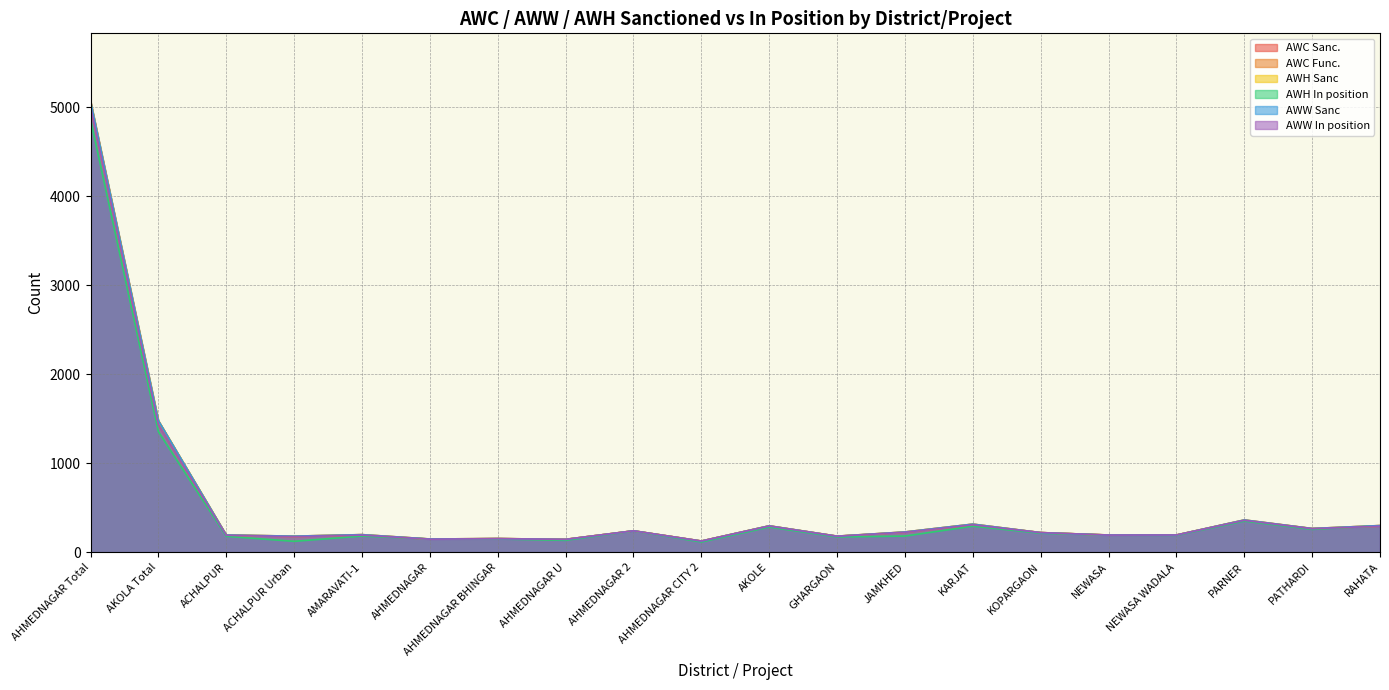

Which series has the largest total across all categories?

AWC Sanc.